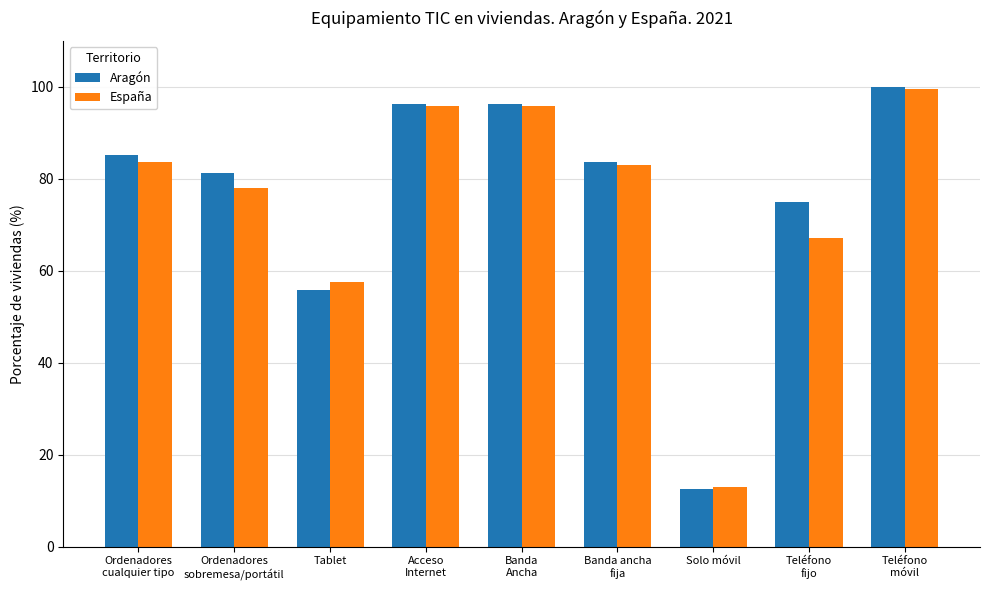

Reading left to right, extract all data points from this chart.

Aragón: 85.2	81.3	55.7	96.3	96.3	83.7	12.6	74.9	99.9
España: 83.7	77.9	57.5	95.9	95.9	82.9	13.0	67.2	99.5